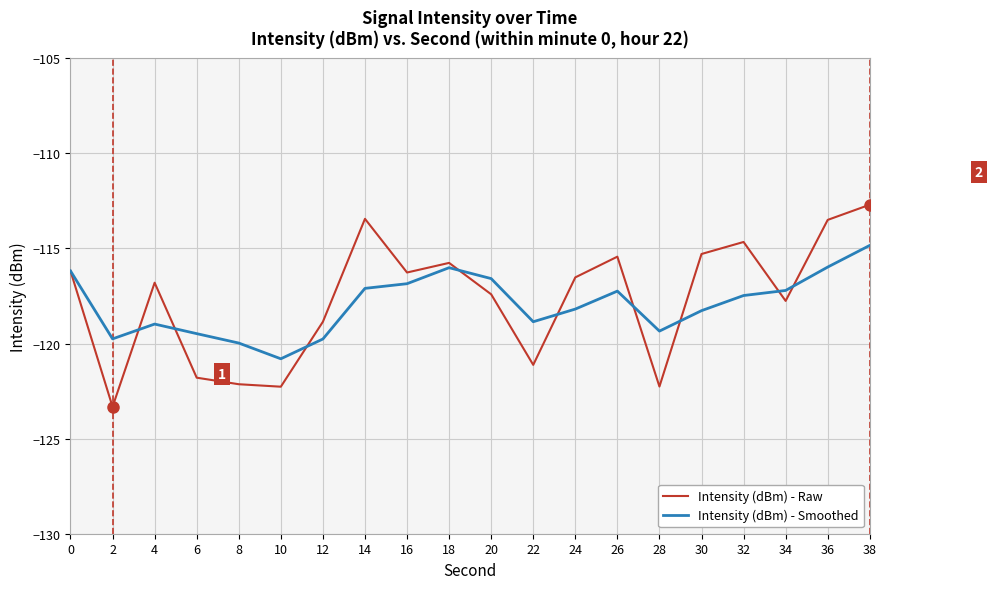

What is the difference between the maximum and minimum values in the Intensity (dBm) - Smoothed series?

6.0